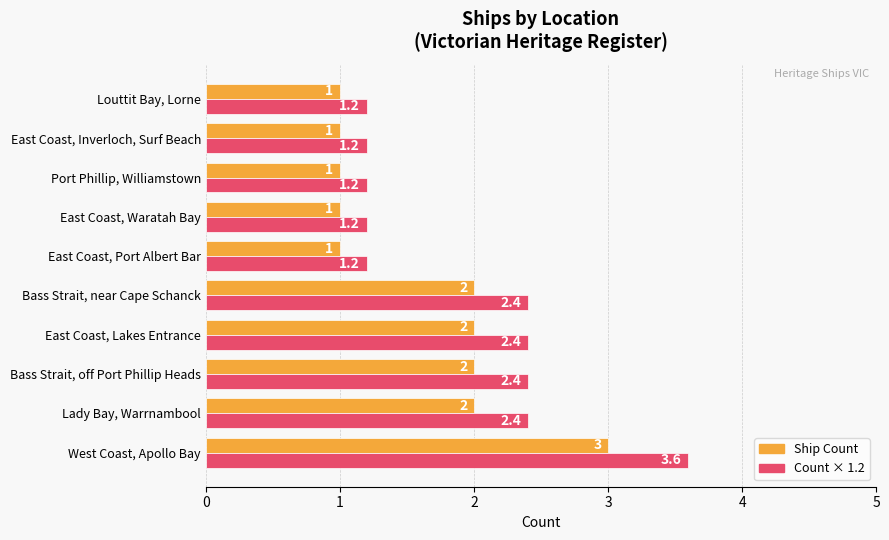

Rank the series at East Coast, Inverloch, Surf Beach from lowest to highest value.

Ship Count, Count × 1.2